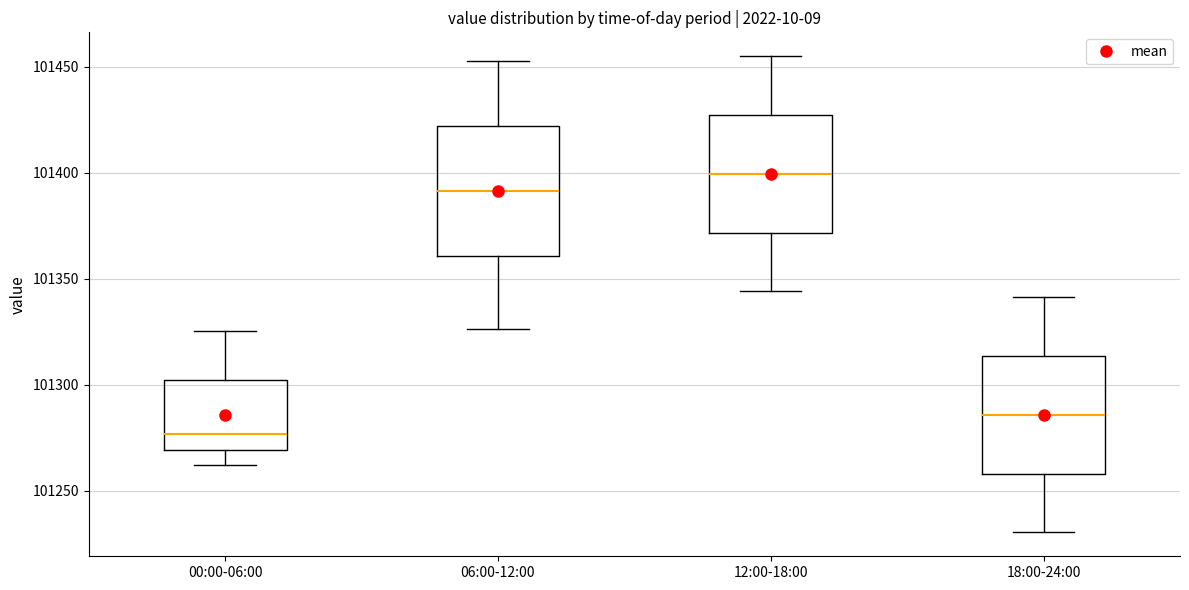

Reading left to right, transcribe this box plot: for each box, give where its median line is, the range the box spans, and where its two whiskers end, as read against the y-axis. The values are not printed on the chart, so give them approximately, as read against the axis.

00:00-06:00: median 101275, box 101270 to 101300, whiskers 101260 to 101325
06:00-12:00: median 101390, box 101360 to 101420, whiskers 101325 to 101455
12:00-18:00: median 101400, box 101370 to 101425, whiskers 101345 to 101455
18:00-24:00: median 101285, box 101260 to 101315, whiskers 101230 to 101340